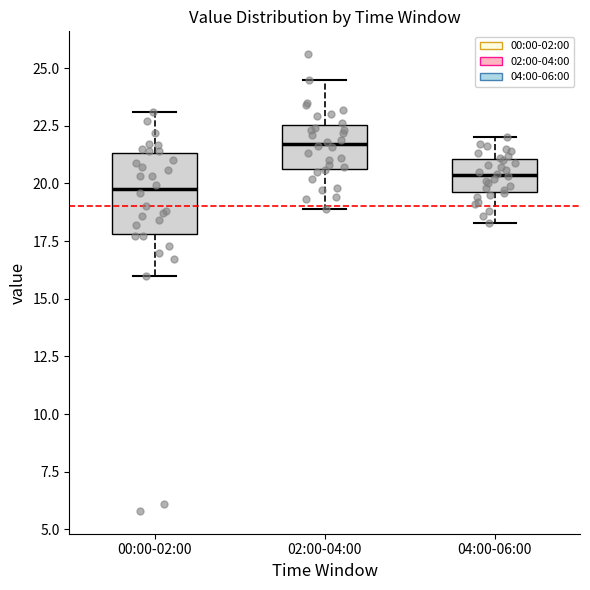

Reading left to right, transcribe this box plot: for each box, give where its median line is, the range the box spans, and where its two whiskers end, as read against the y-axis. The values are not printed on the chart, so give them approximately, as read against the axis.

00:00-02:00: median 20.0, box 18.0 to 21.5, whiskers 16.0 to 23.0
02:00-04:00: median 21.5, box 20.5 to 22.5, whiskers 19.0 to 24.5
04:00-06:00: median 20.5, box 19.5 to 21.0, whiskers 18.5 to 22.0